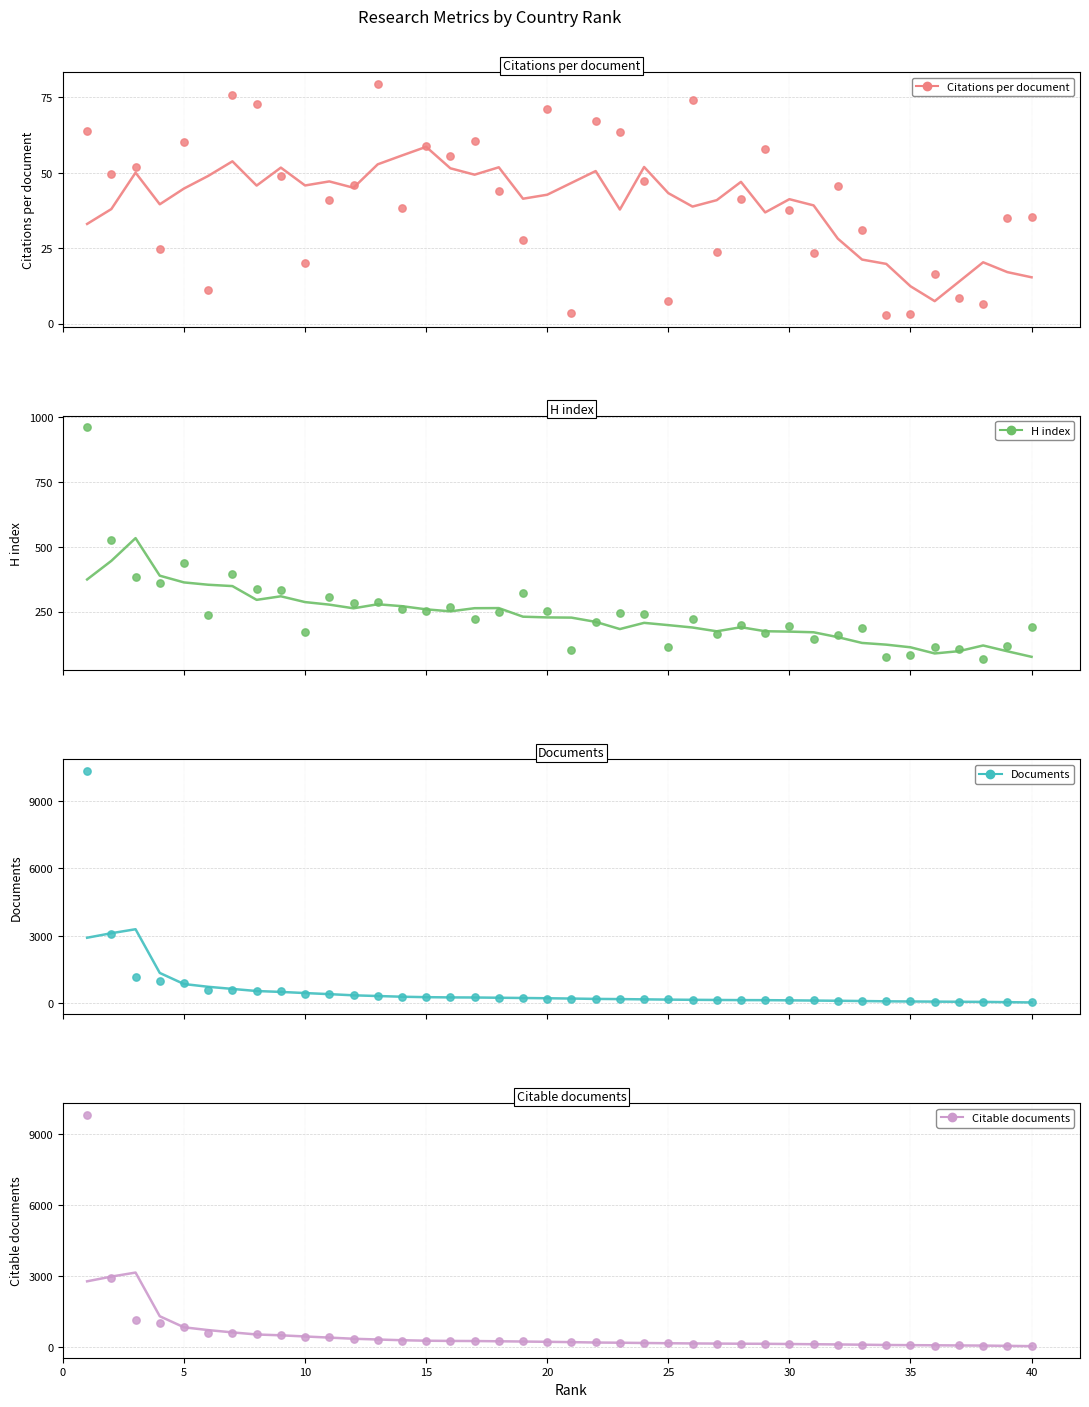

What are all the series names shown in the legend?

Citations per document, H index, Documents, Citable documents